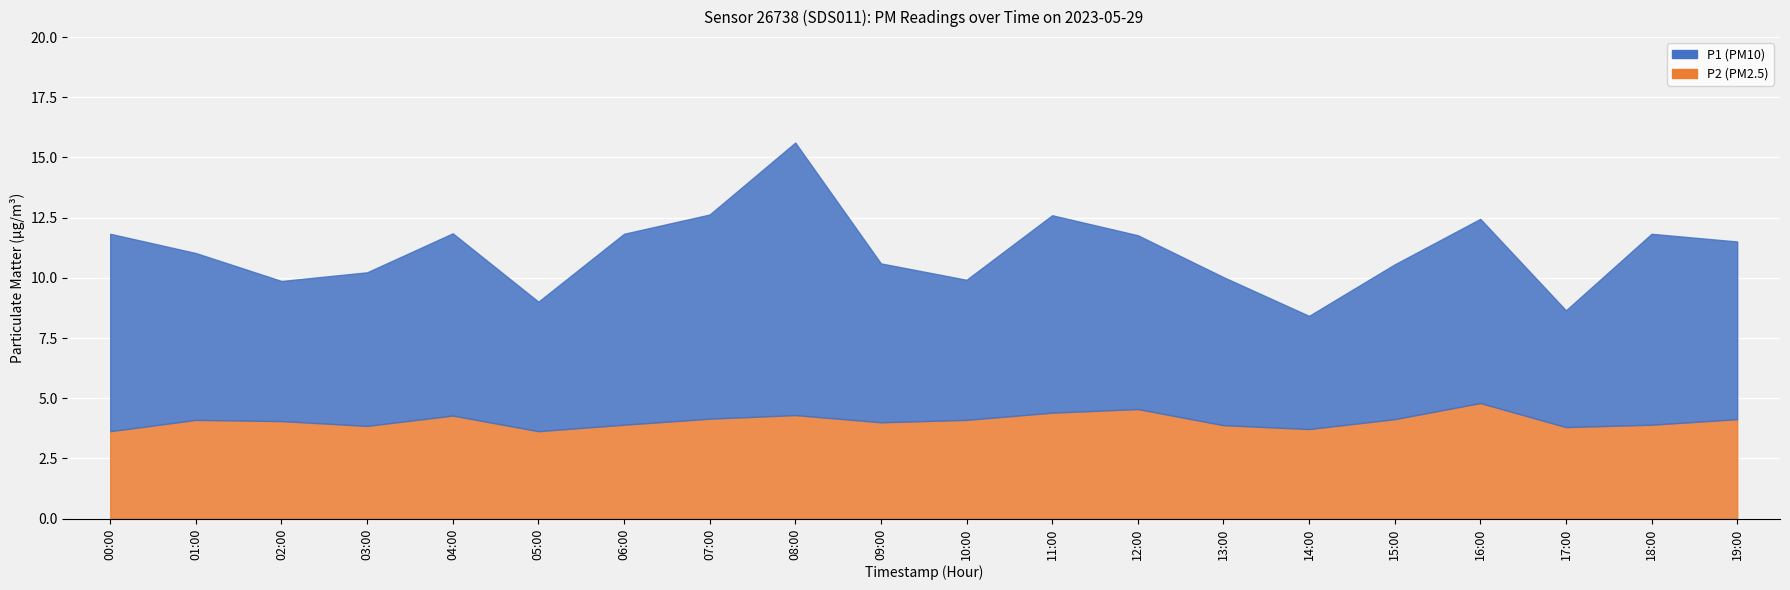

How many values in the P2 series exceed 4?

11